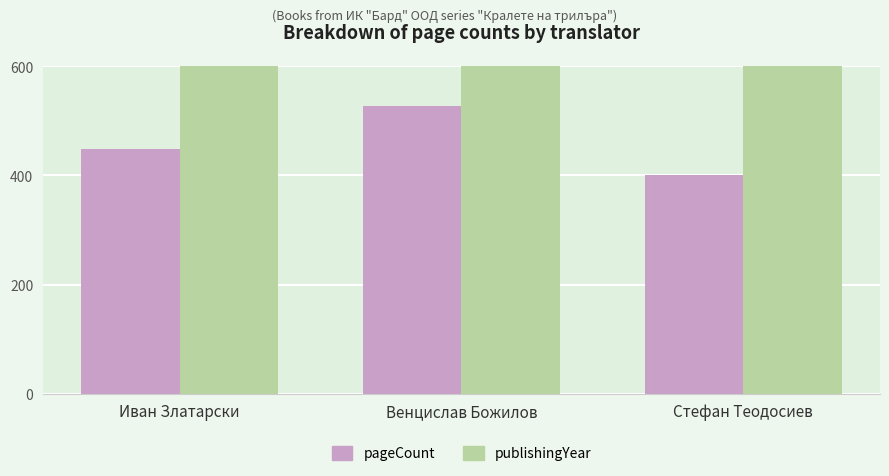

Which series has the largest total across all categories?

publishingYear